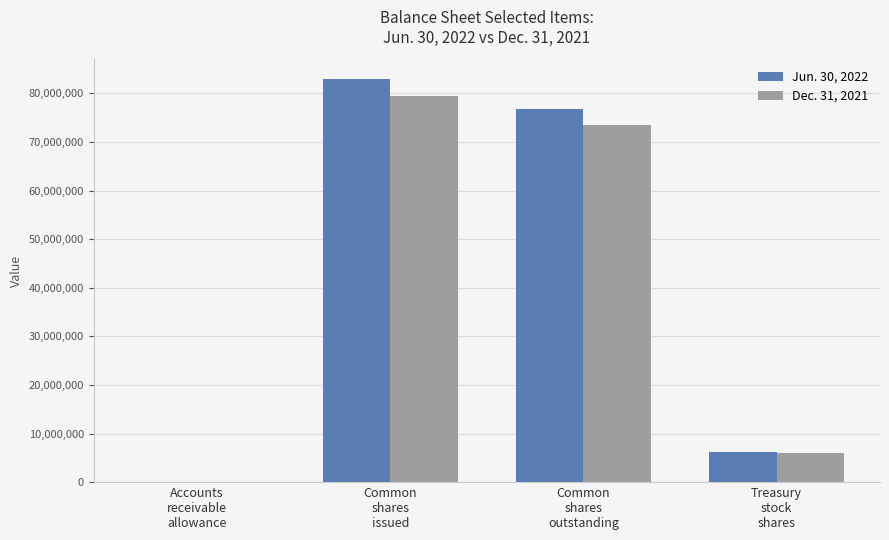

What is the maximum value shown in the chart?

82884690